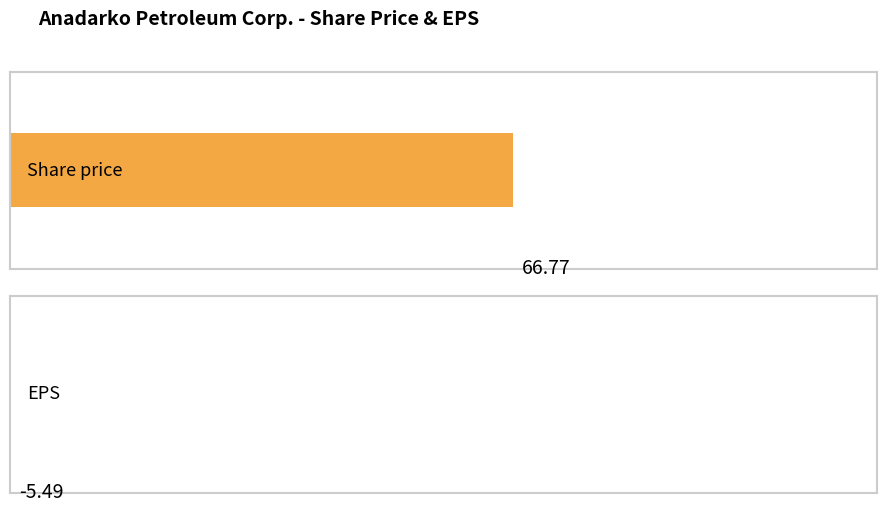

List the series in order of their peak value, lowest first.

EPS, Share price